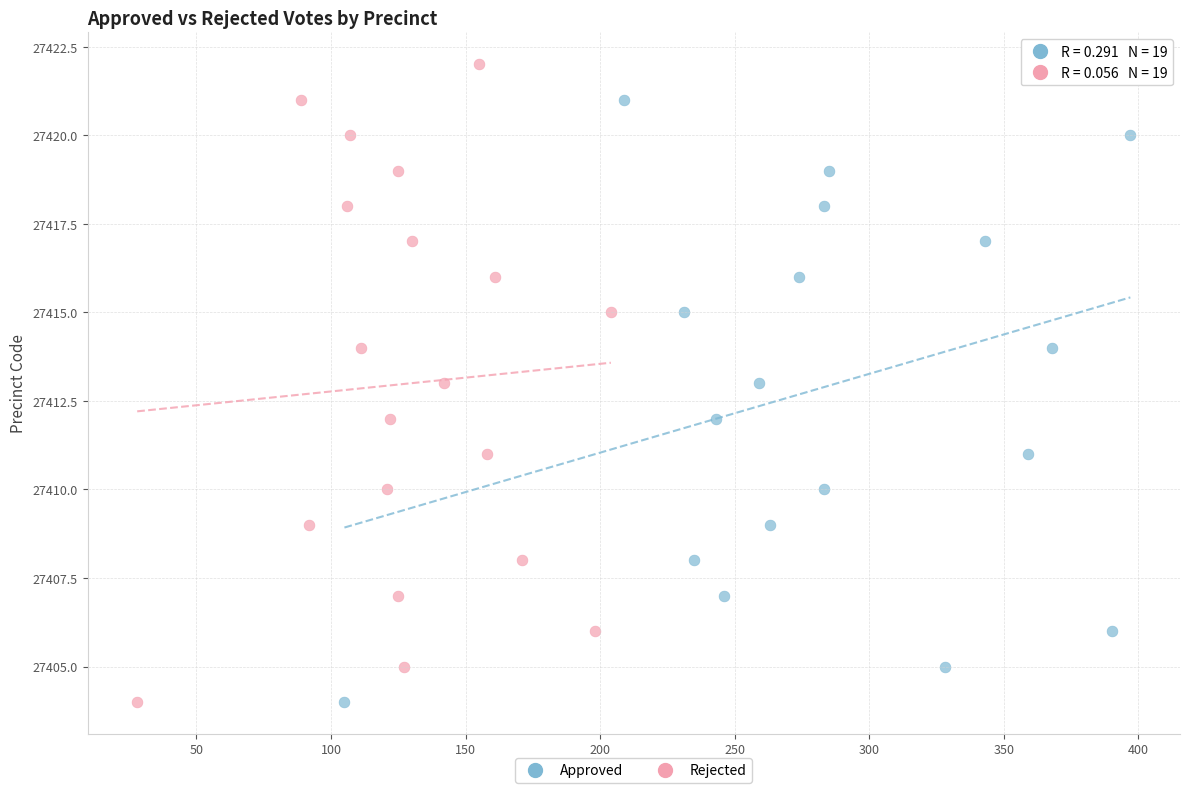

What are all the series names shown in the legend?

Approved, Rejected